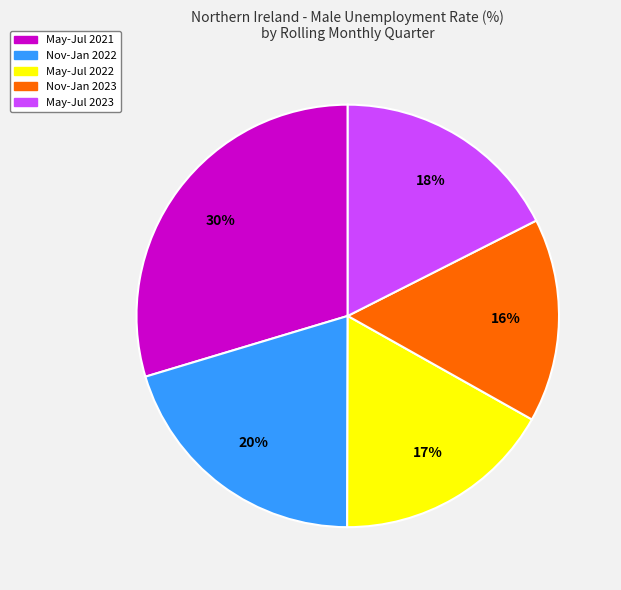

To the nearest percent, what is the average slice percentage?

20%